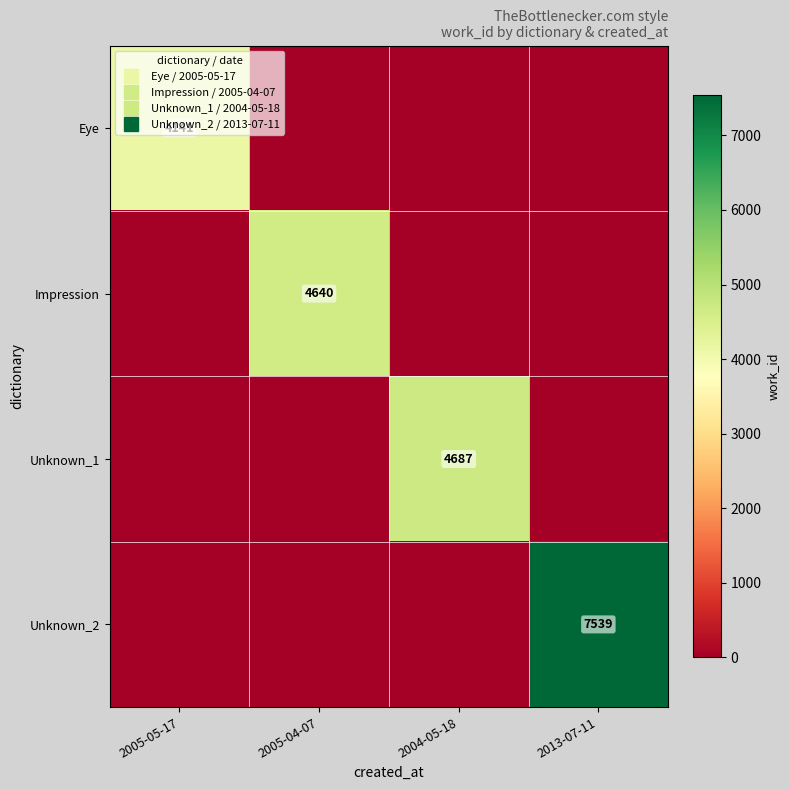

Rank the categories by Eye value from highest to lowest.

2005-05-17, 2005-04-07, 2004-05-18, 2013-07-11